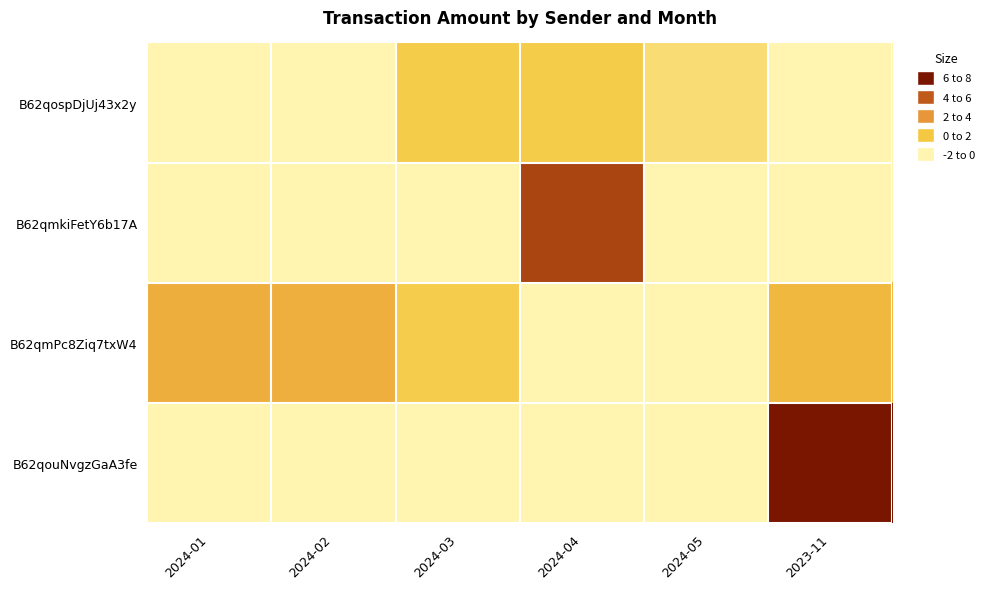

Reading left to right, transcribe all the data shown in this chart.

B62qospDjUj43x2y: 2024-01=0.0	2024-02=0.0	2024-03=1.7	2024-04=1.7	2024-05=1.1	2023-11=0.0
B62qmkiFetY6b17A: 2024-01=0.0	2024-02=0.0	2024-03=0.0	2024-04=6.2	2024-05=0.0	2023-11=0.0
B62qmPc8Ziq7txW4: 2024-01=2.9	2024-02=2.8	2024-03=1.7	2024-04=0.0	2024-05=0.0	2023-11=2.5
B62qouNvgzGaA3fe: 2024-01=0.0	2024-02=0.0	2024-03=0.0	2024-04=0.0	2024-05=0.0	2023-11=7.6